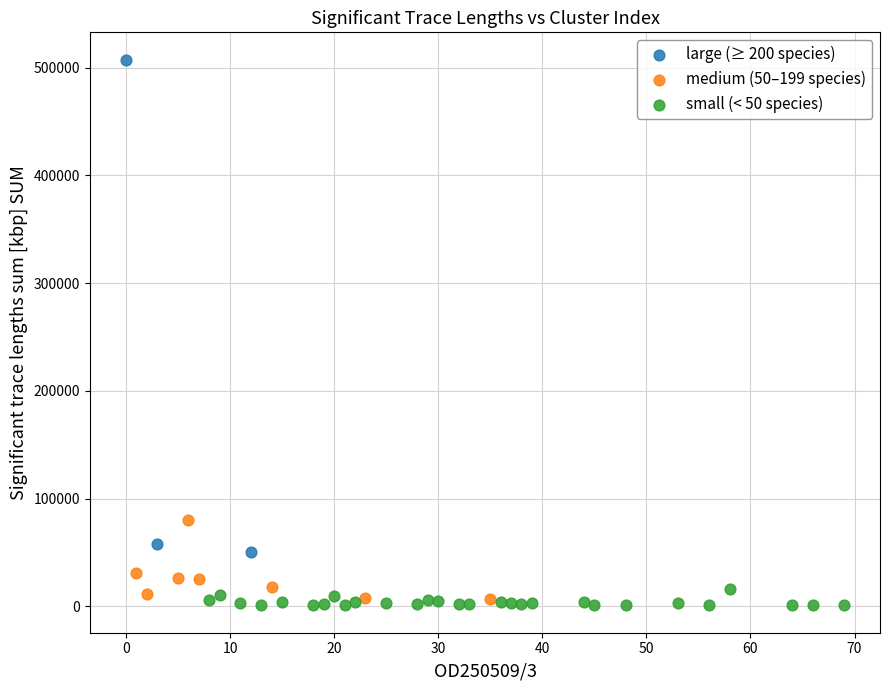

Which series has the largest Y range (max minus min)?

large (≥ 200 species)